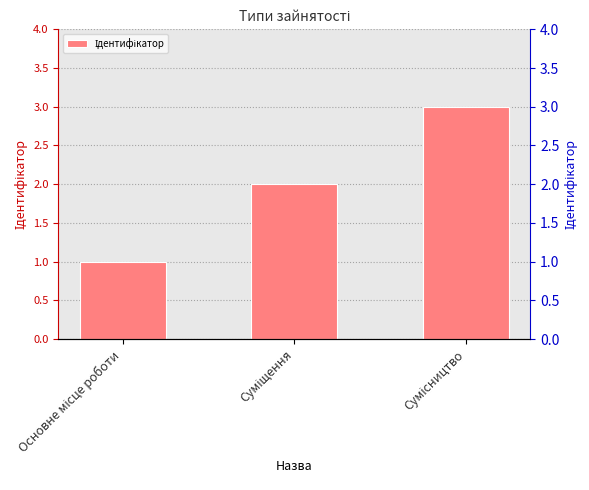

Which label corresponds to the largest value in the chart?

Сумісництво